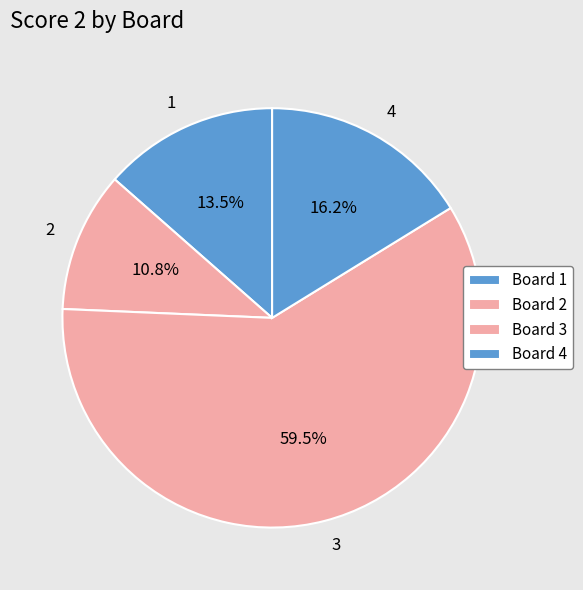

What percentage is the 2 slice, to the nearest percent?

11%